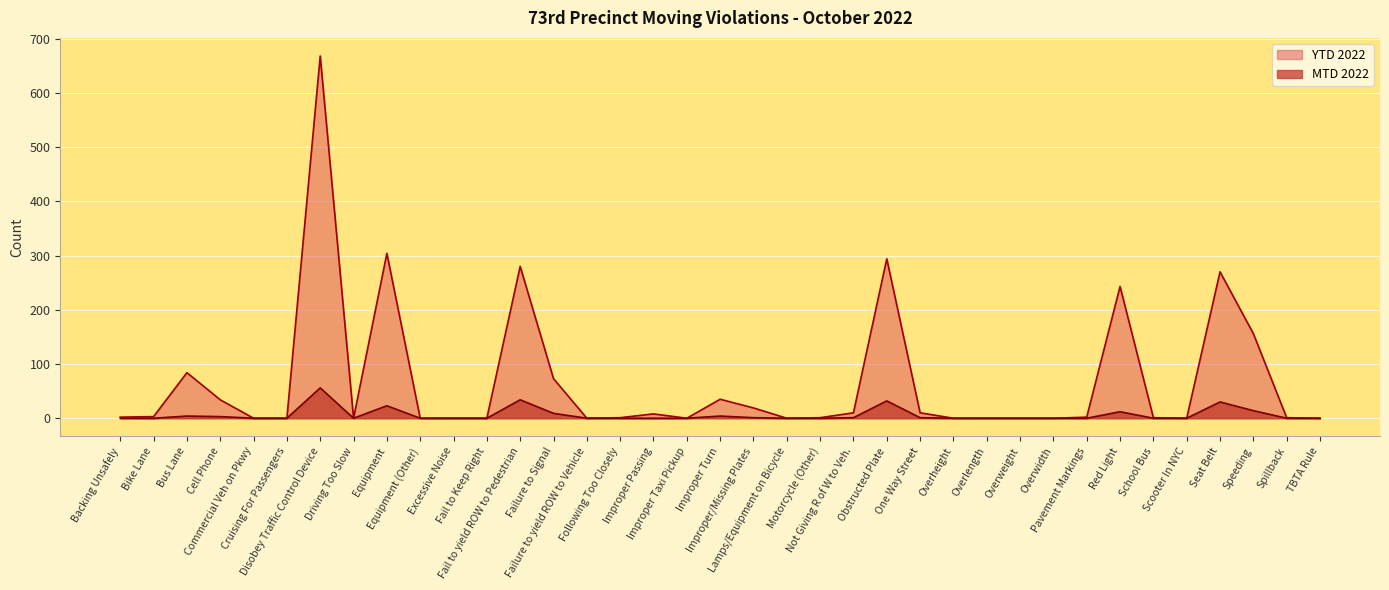

What are all the series names shown in the legend?

YTD 2022, MTD 2022